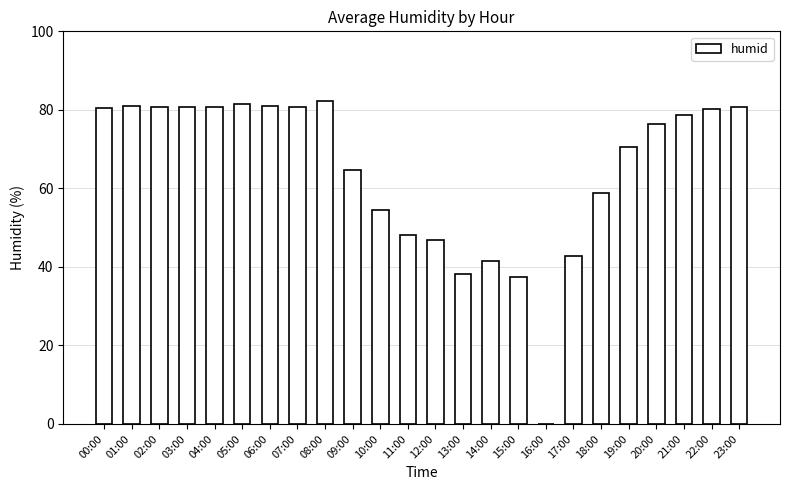

What is the sum of the values at 05:00 and 06:00?

162.6